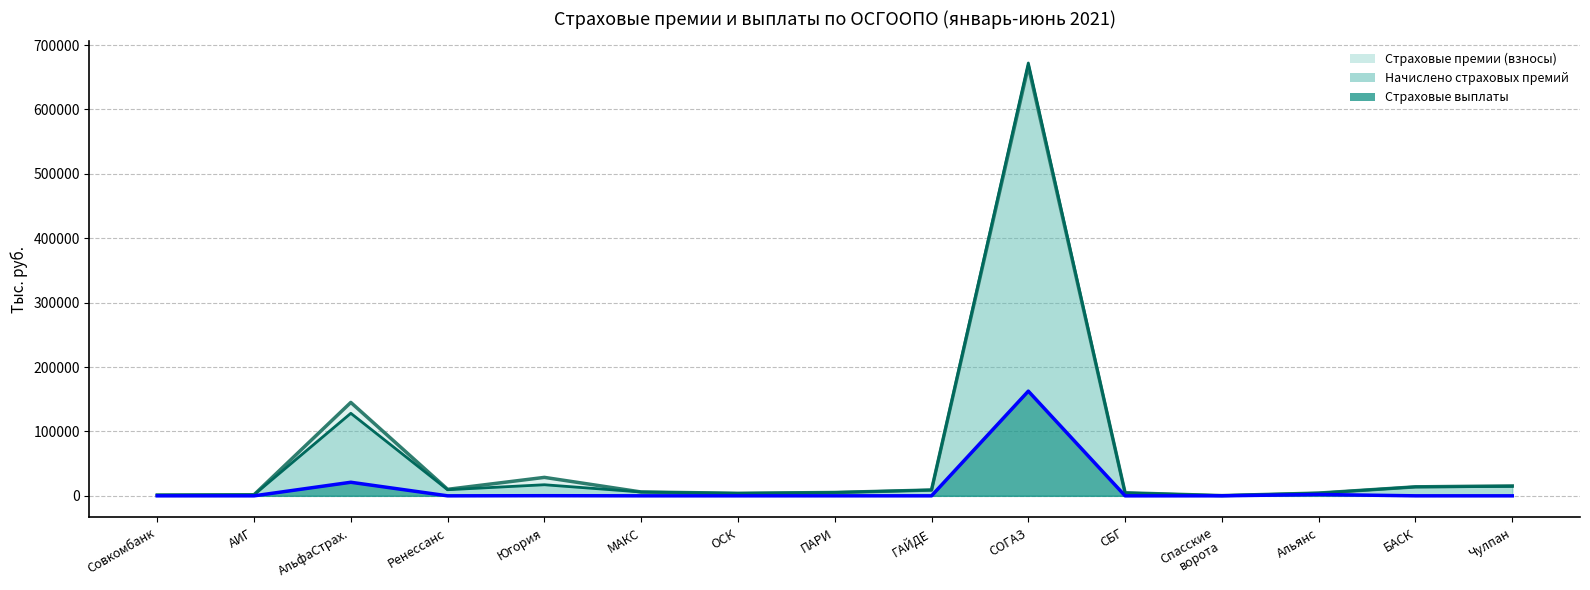

How many times do Начислено страховых премий and Страховые премии (взносы) cross each other?

6